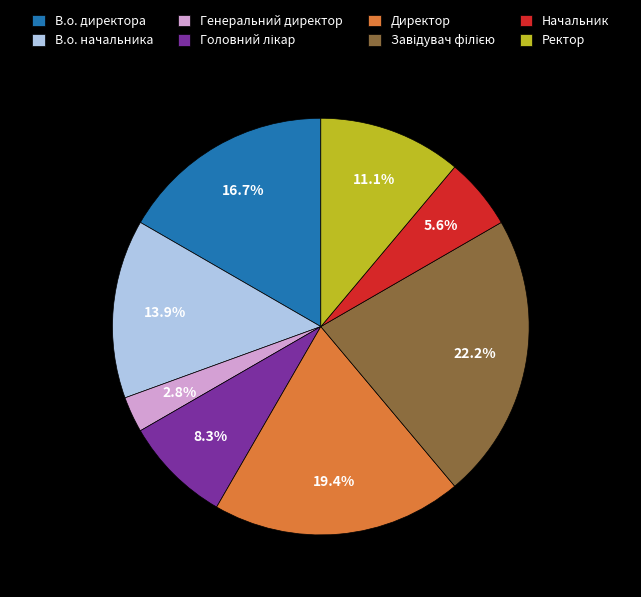

To the nearest percent, what is the combined percentage of Начальник and Генеральний директор?

8%